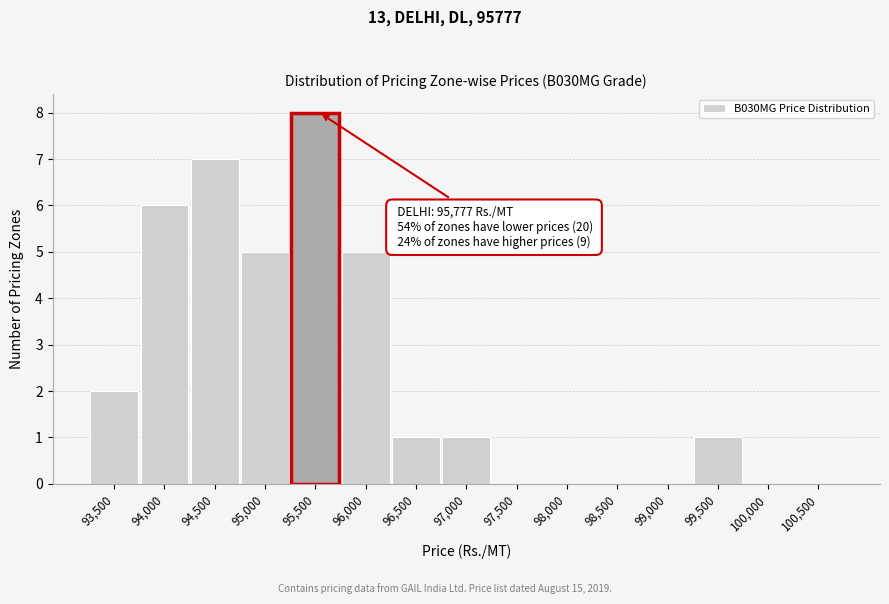

Reading right to left, list all the values displayed in this chart.

100,500=0	100,000=0	99,500=1	99,000=0	98,500=0	98,000=0	97,500=0	97,000=1	96,500=1	96,000=5	95,500=8	95,000=5	94,500=7	94,000=6	93,500=2